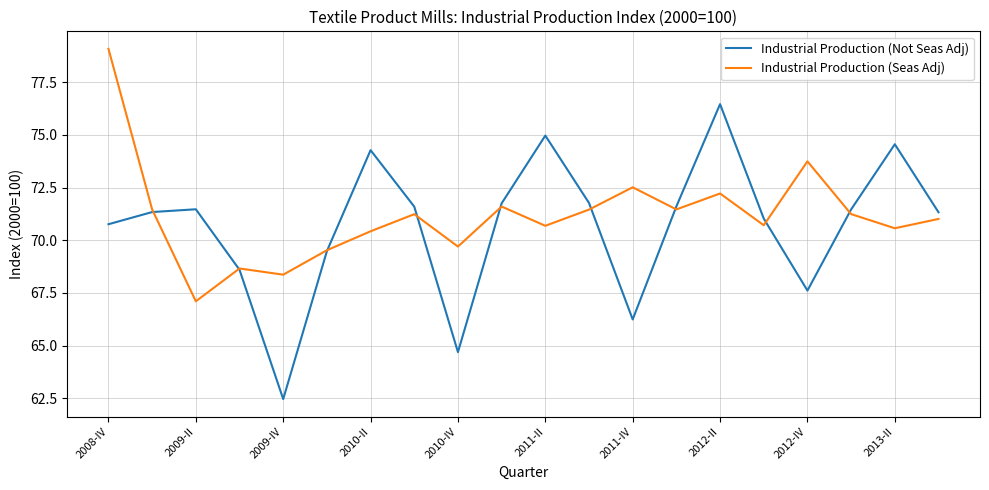

What is the maximum value shown in the chart?

79.1